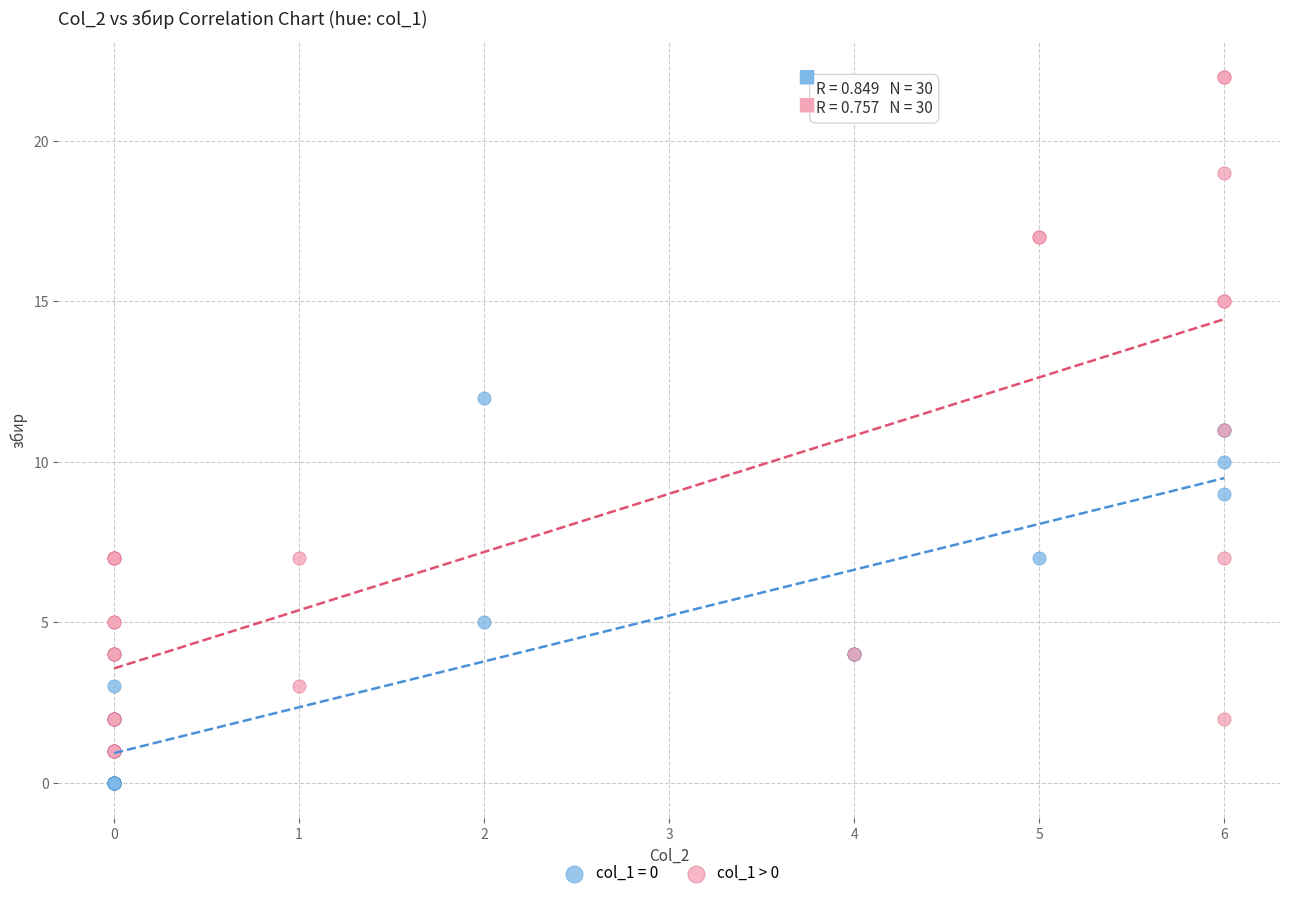

Which series contains the highest Y value?

col_1 > 0